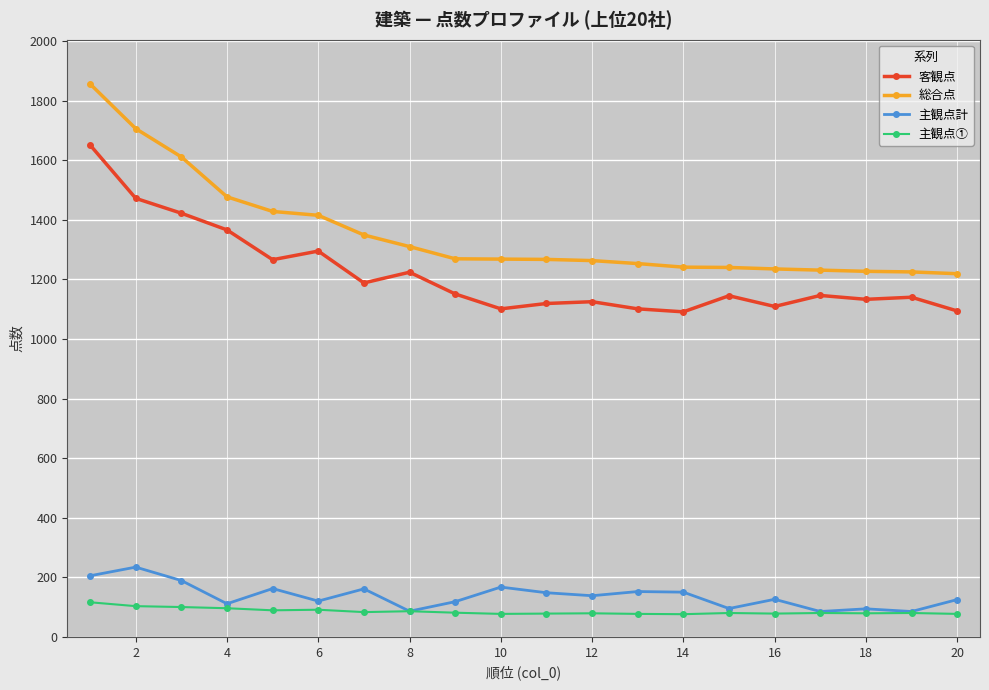

What is the maximum value shown in the chart?

1856